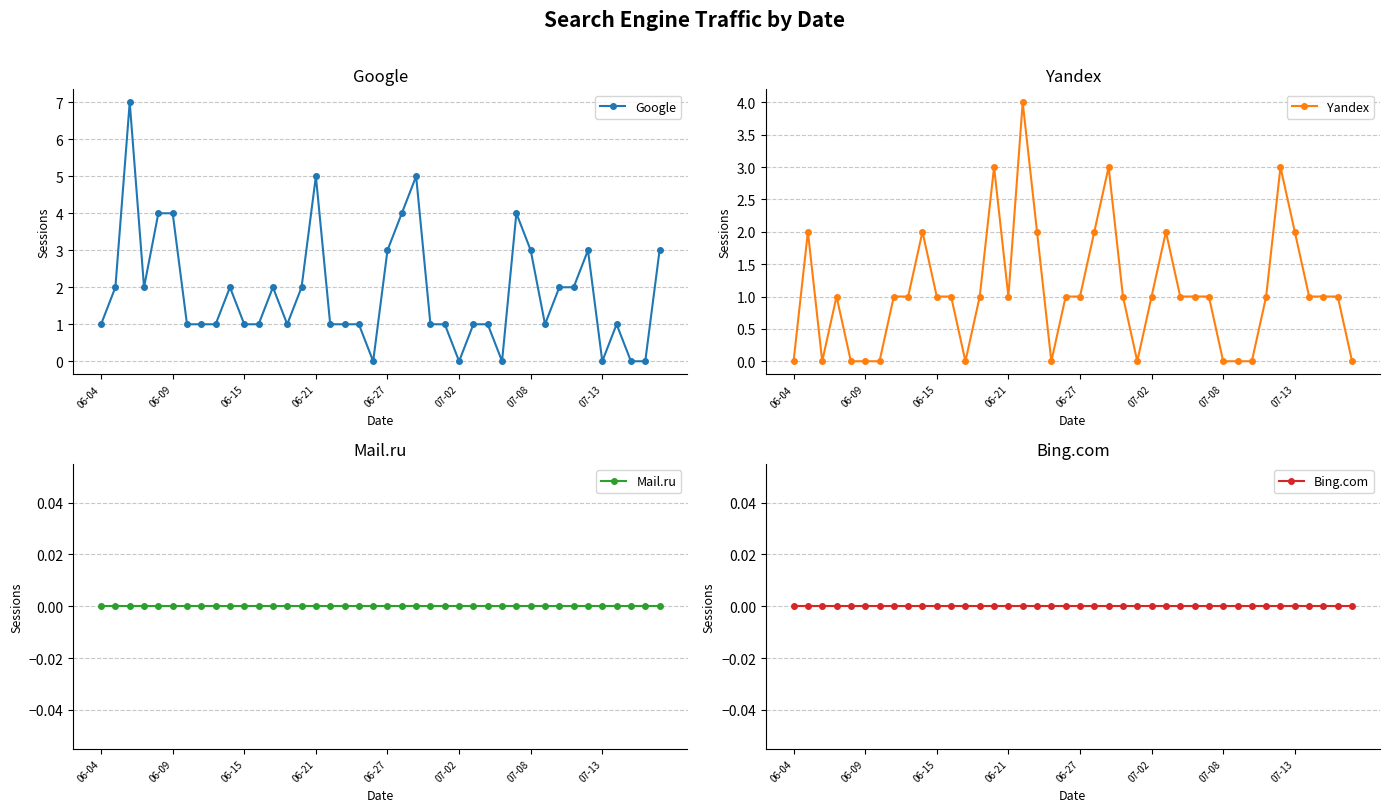

What are all the series names shown in the legend?

Google, Yandex, Mail.ru, Bing.com